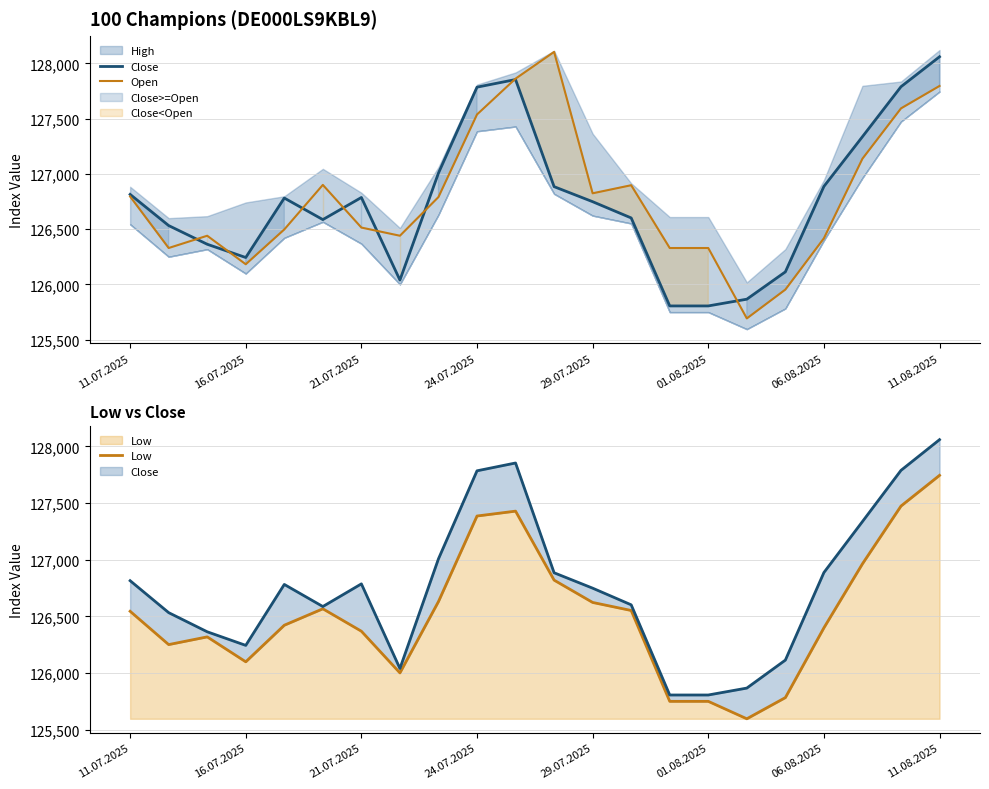

How many interior local valleys does the Low series have?

4